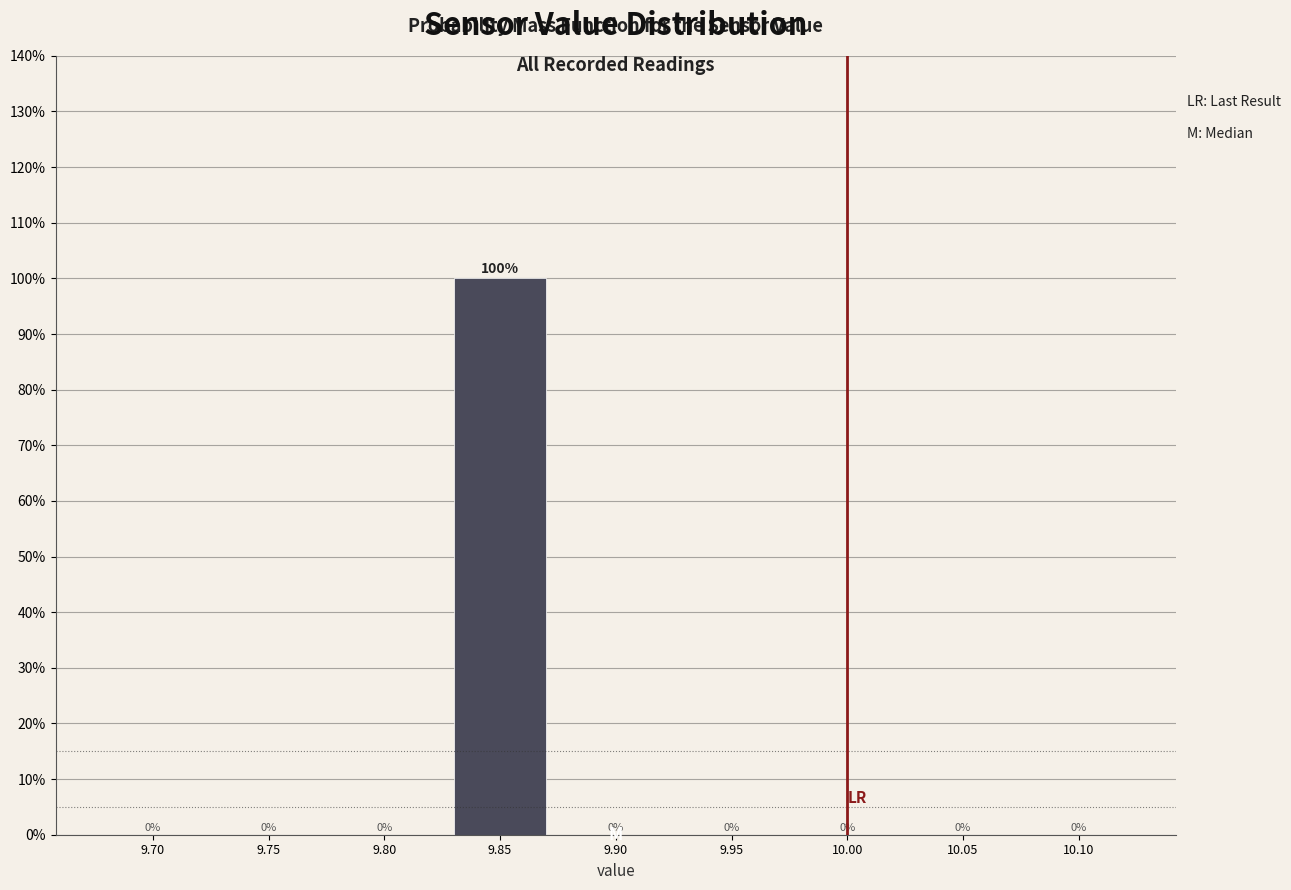

Reading right to left, extract all data points from this chart.

10.10=0	10.05=0	10.00=0	9.95=0	9.90=0	9.85=100	9.80=0	9.75=0	9.70=0